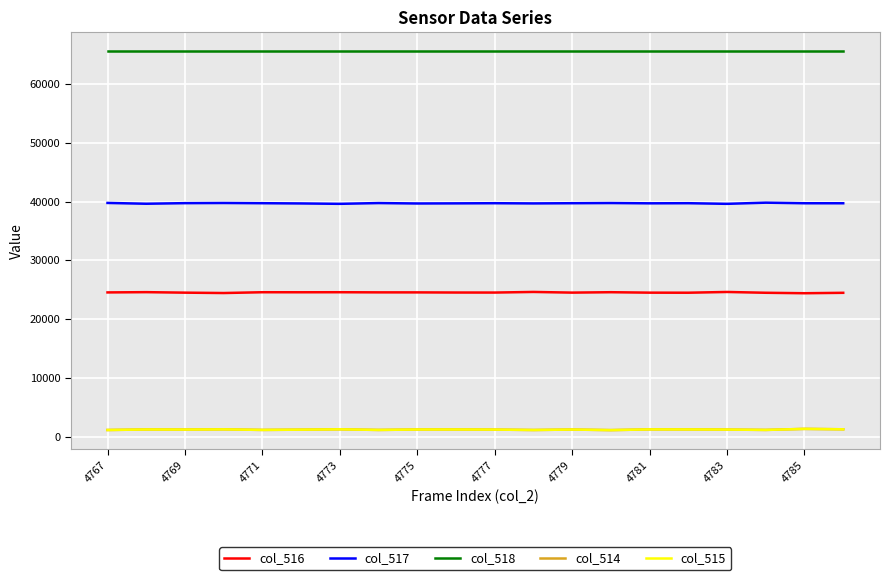

What is the greatest value displayed?

65535